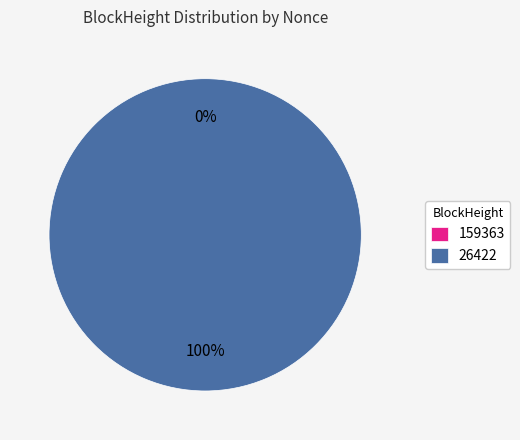

How many slices are in this pie chart?

2